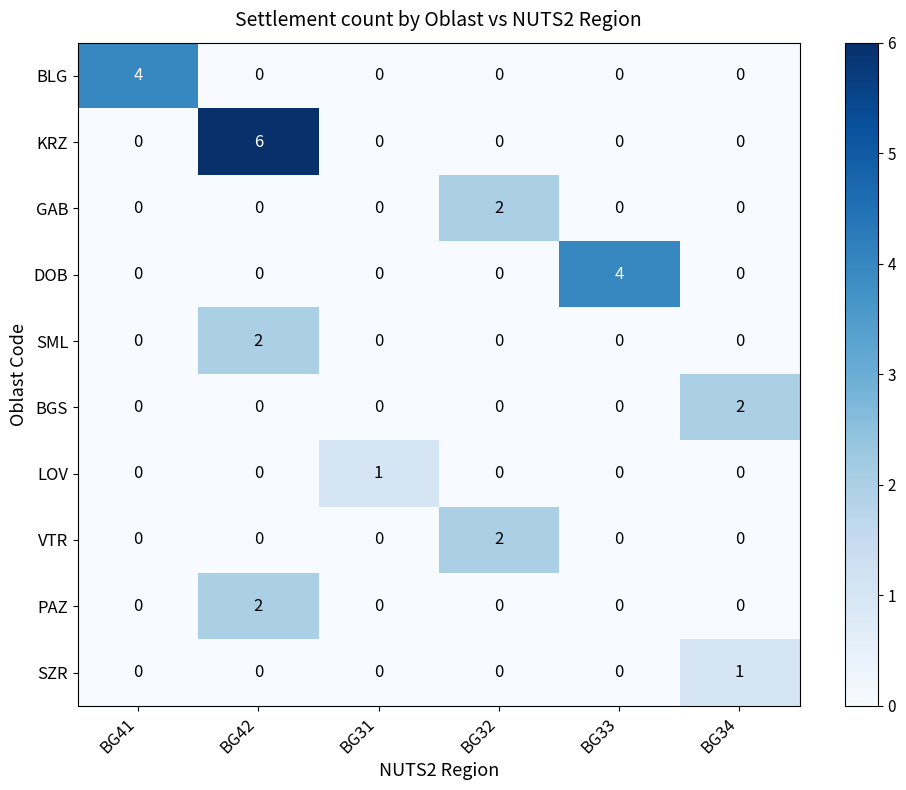

True or false: GAB has a value of 0 at BG42.

True